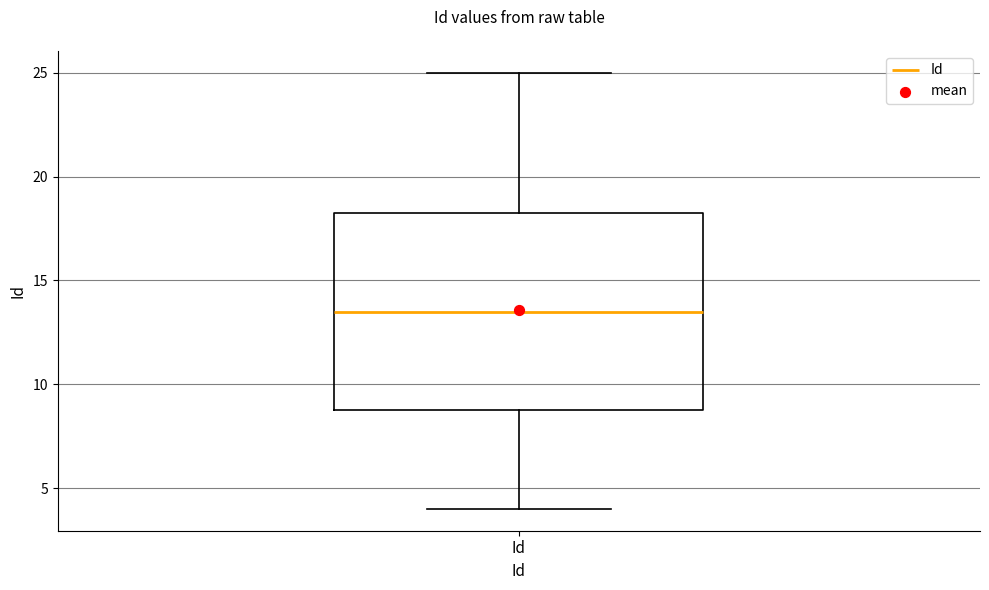

Where is the lower edge of the box for Id on the y-axis? The values are not printed on the chart, so give them approximately, as read against the axis.

9.0